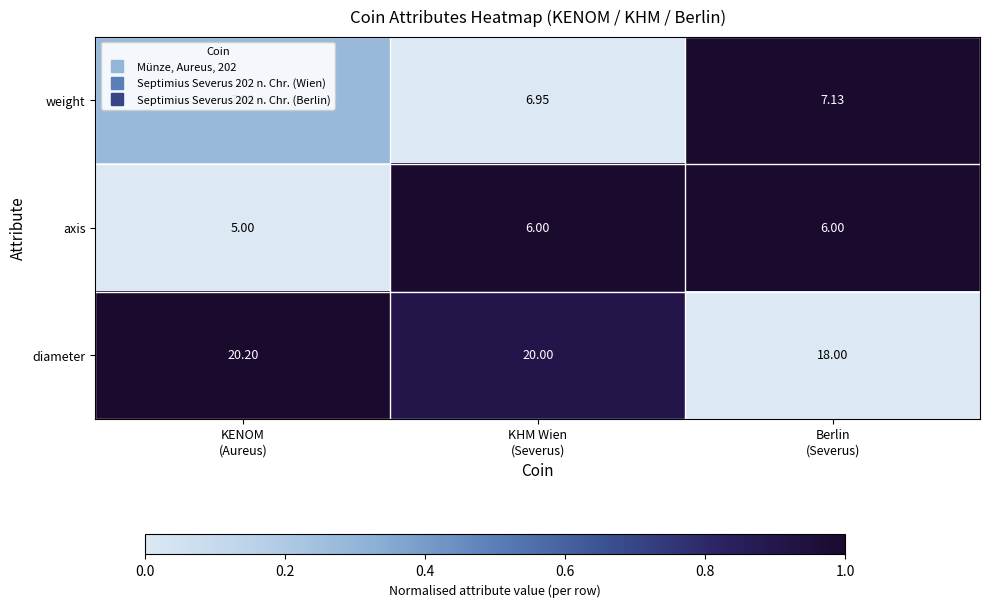

List the series in order of their peak value, lowest first.

axis, weight, diameter